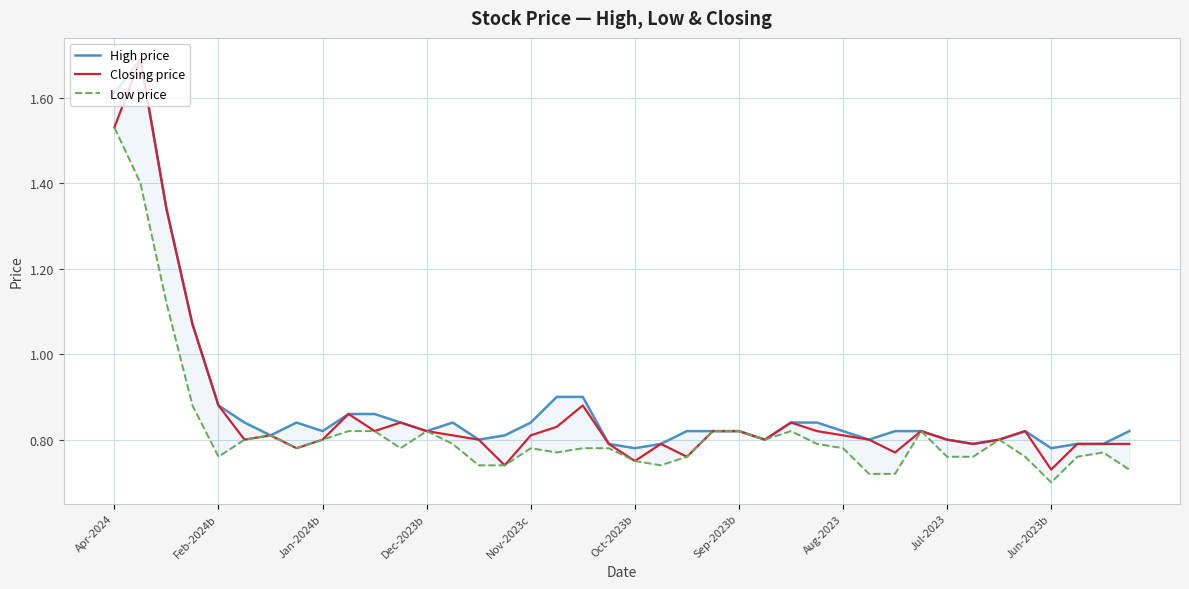

Rank the series by their average value, from highest to lowest.

High price, Closing price, Low price